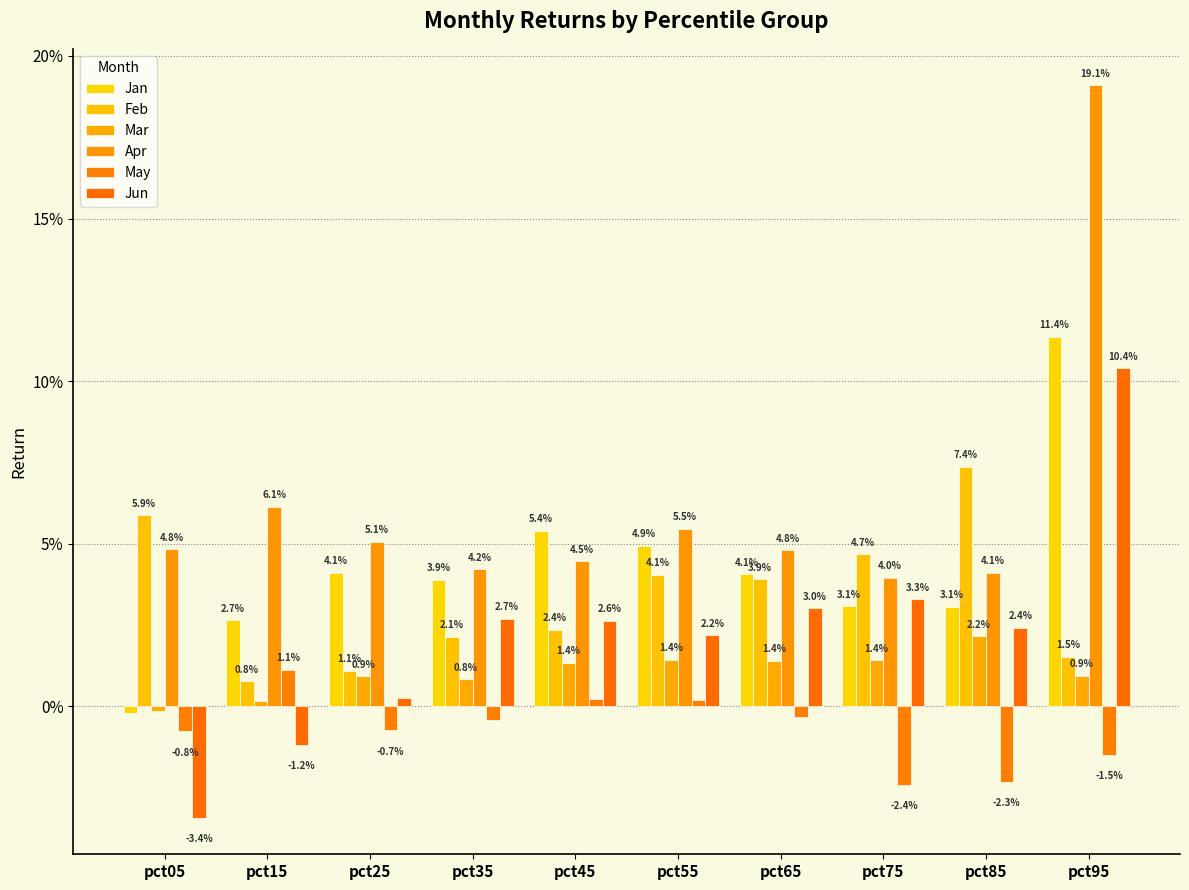

Are the bars horizontal?

No